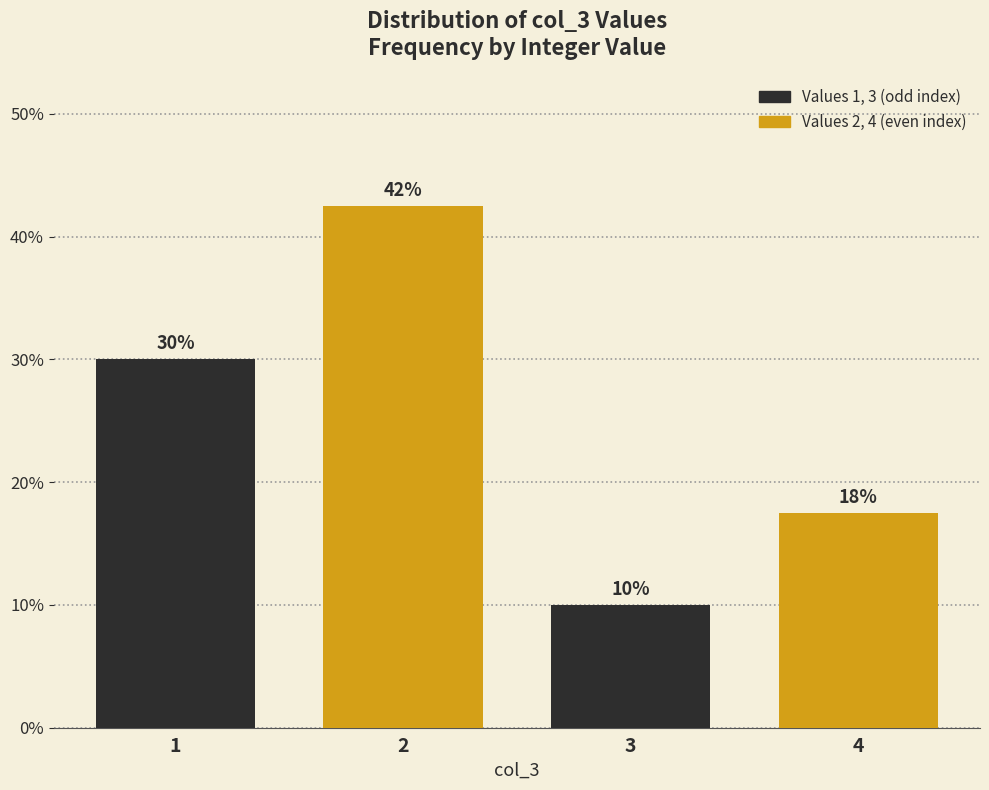

Read the value at 3.

10.0